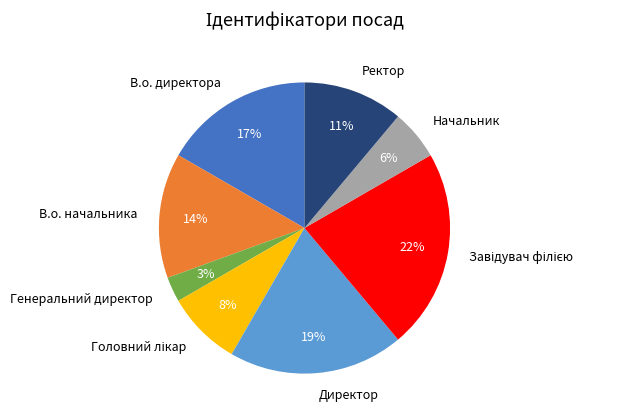

What is the smallest slice in the pie chart?

Генеральний директор